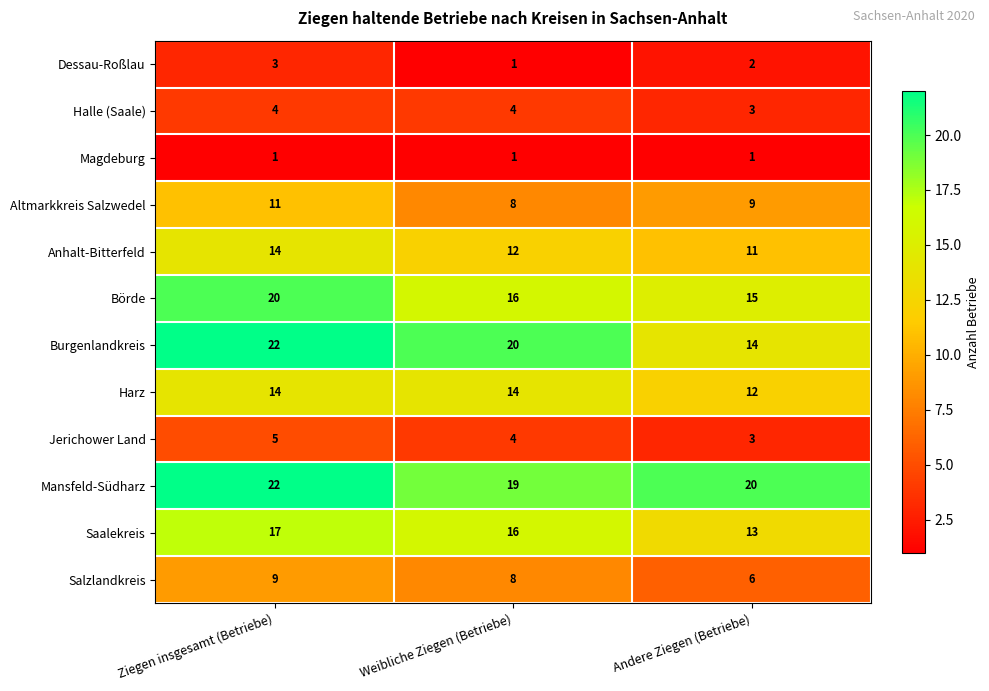

What is the sum of all Dessau-Roßlau values?

6